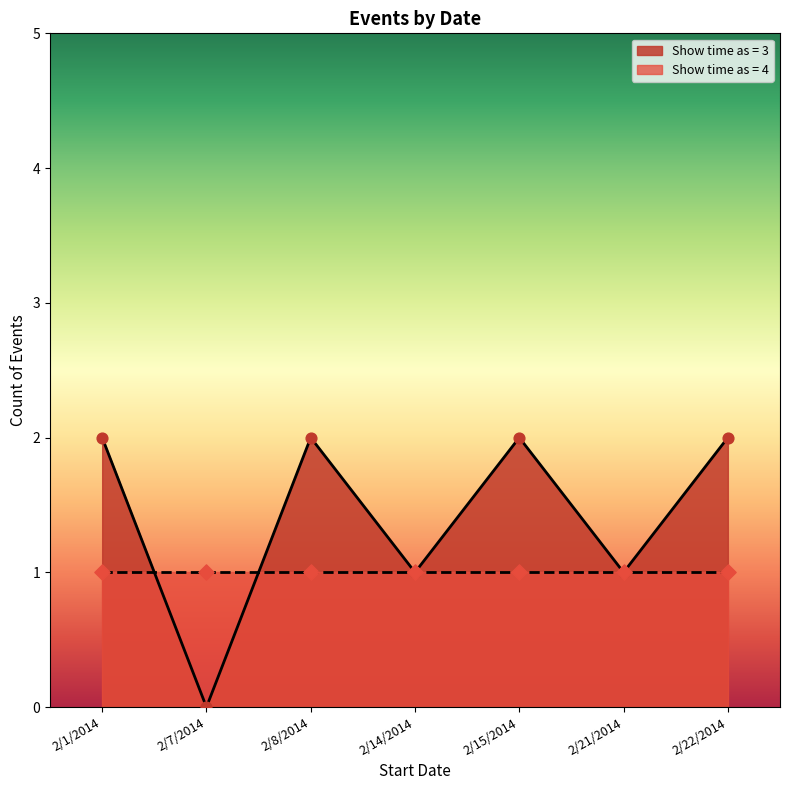

True or false: Show time as = 3 has a value of 2 at 2/8/2014.

True